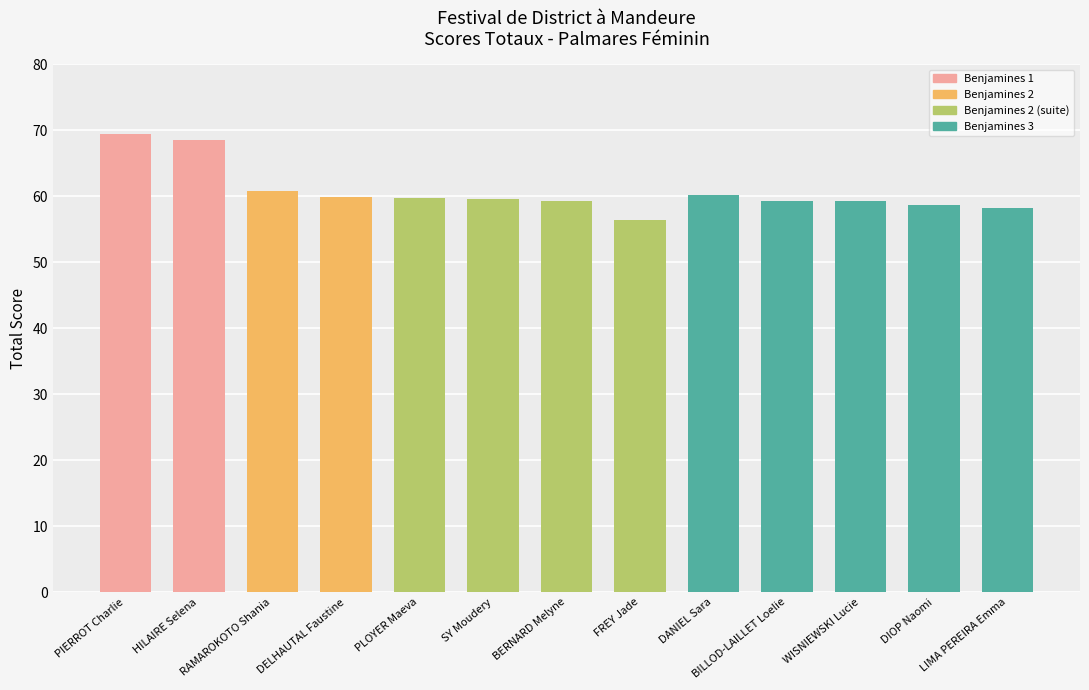

What is the greatest value displayed?

69.4